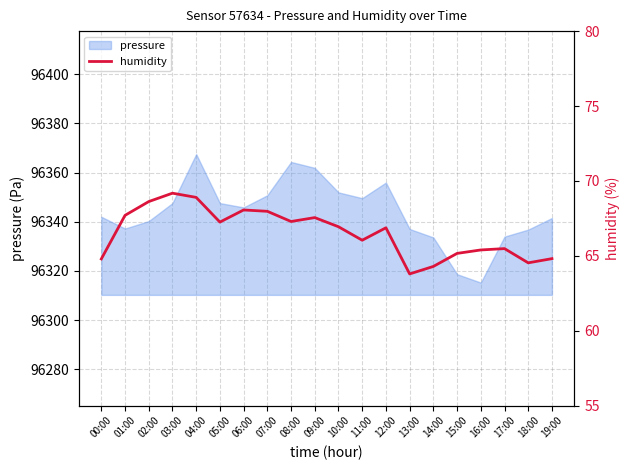

Where is the first local minimum?

05:00